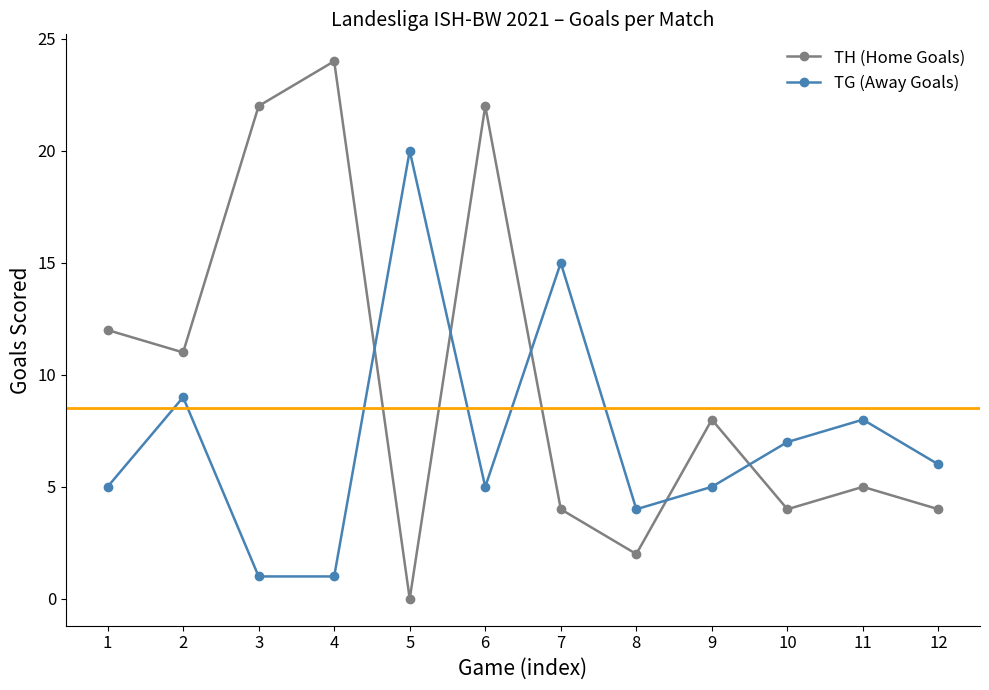

The TG (Away Goals) series shows 1 at 4. True or false?

True